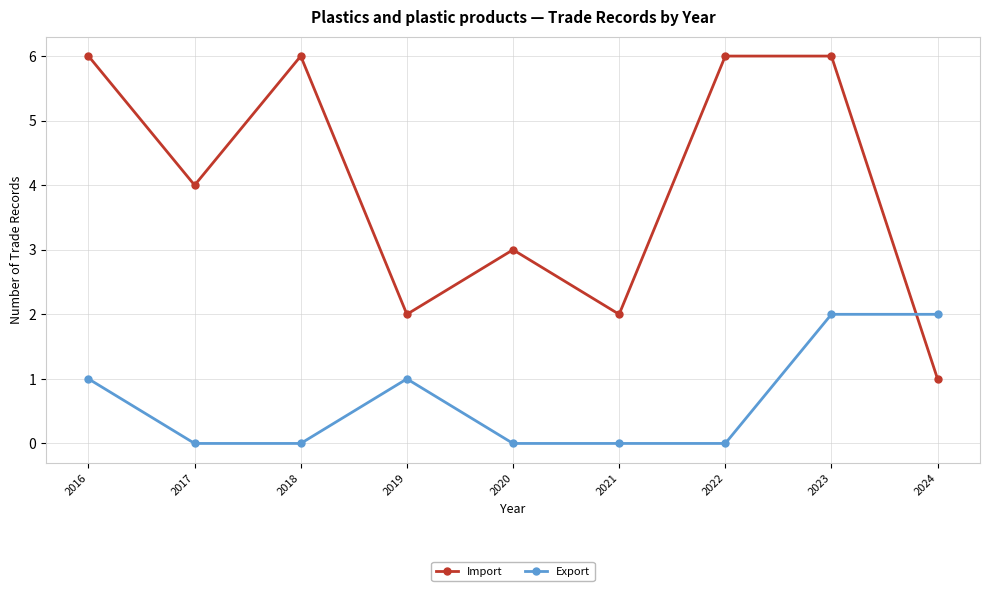

What is the value of the Export point at the 4th from the left?

1